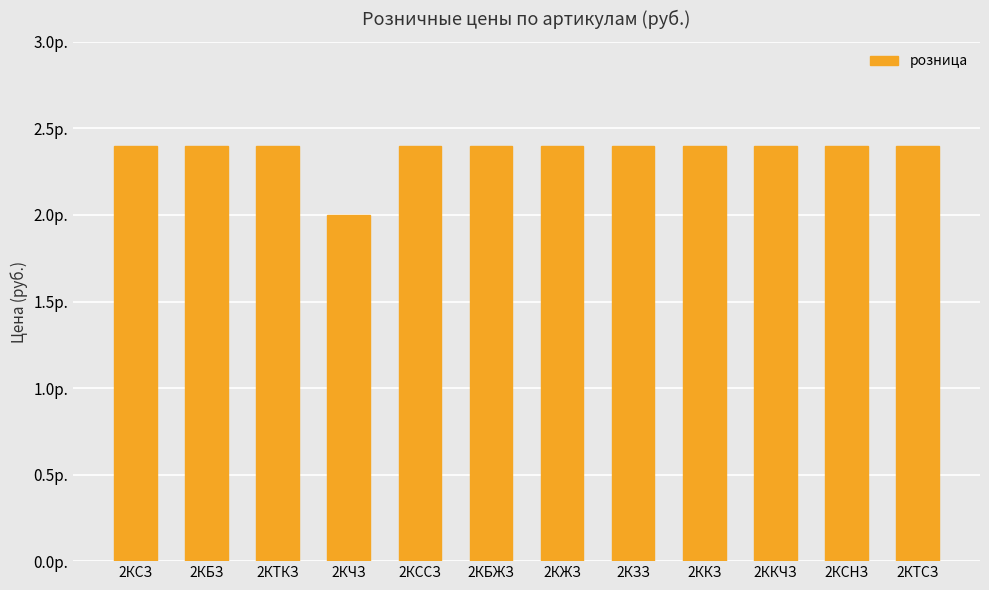

Where is the data nearest to the value 2?

2КЧЗ